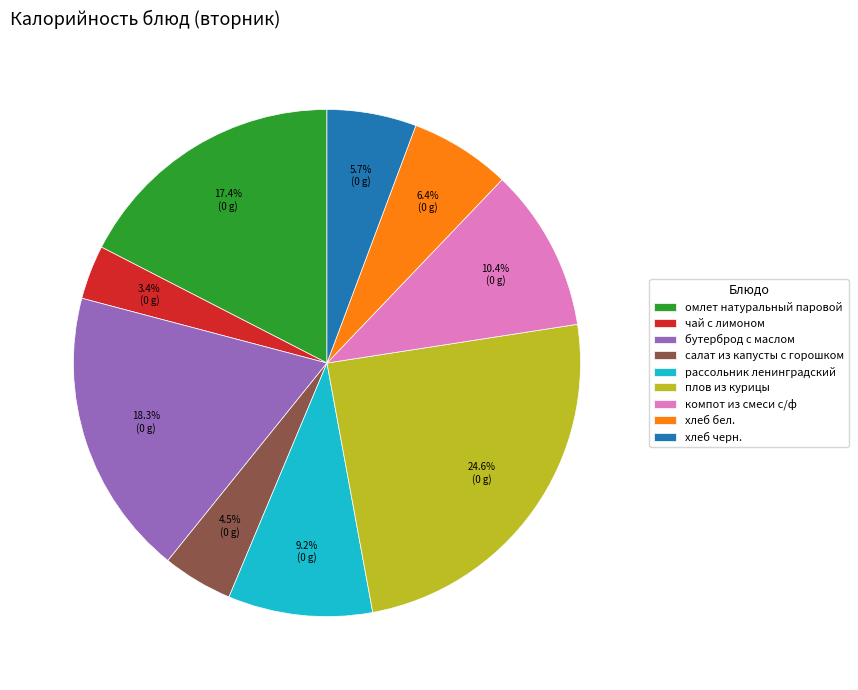

Combined, what portion of the pie is рассольник ленинградский and компот из смеси с/ф?

19.6%